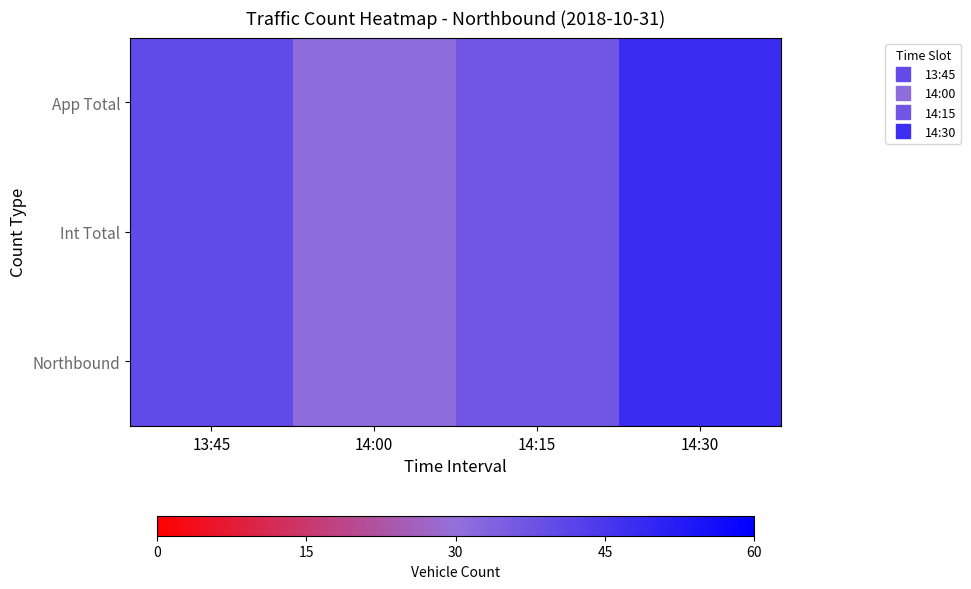

Which series has the largest total across all categories?

App Total